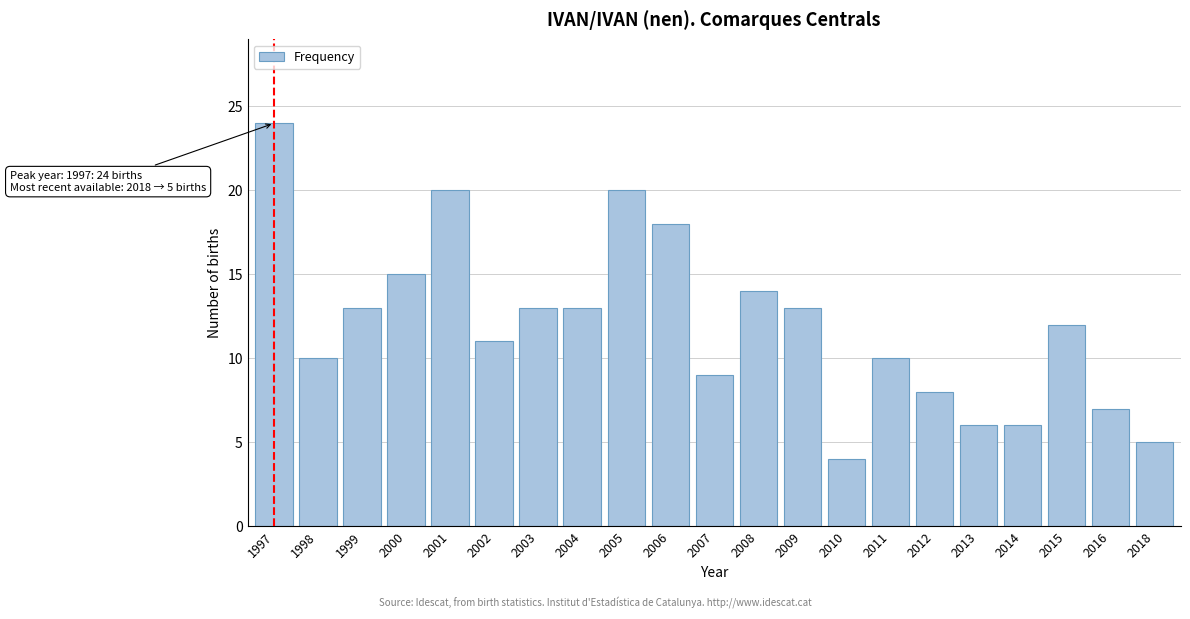

Reading right to left, transcribe all the data shown in this chart.

2018=5	2016=7	2015=12	2014=6	2013=6	2012=8	2011=10	2010=4	2009=13	2008=14	2007=9	2006=18	2005=20	2004=13	2003=13	2002=11	2001=20	2000=15	1999=13	1998=10	1997=24